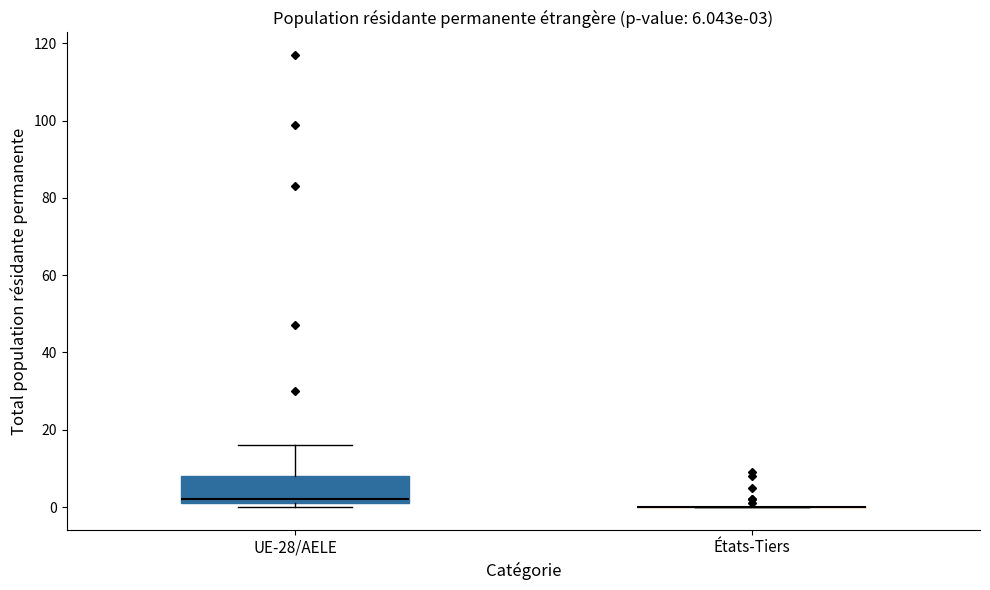

Comparing the boxes themselves (not the whiskers), which one is the tallest?

UE-28/AELE